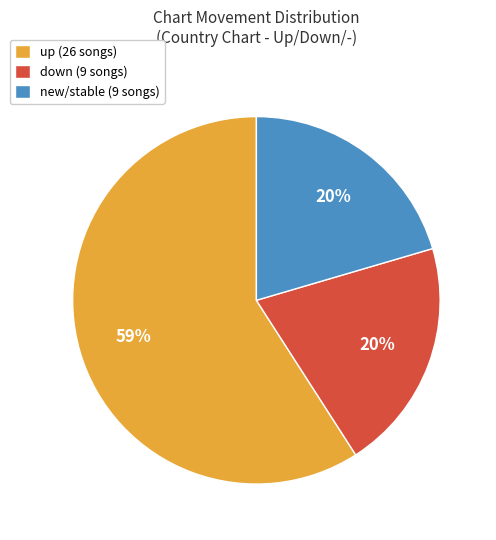

To the nearest percent, what portion does down (9 songs) represent?

20%